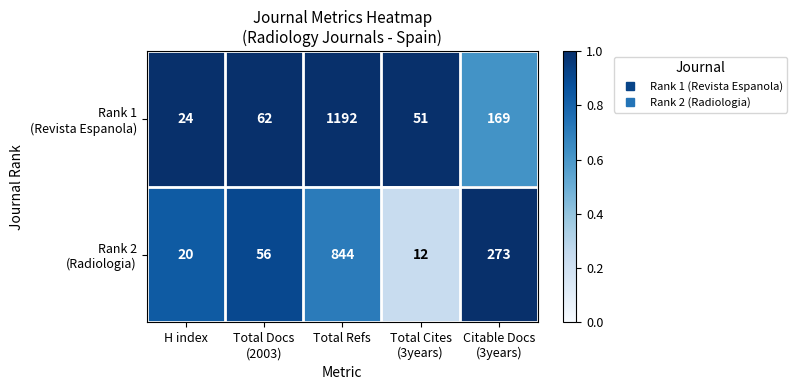

At which category does the chart reach its peak across all series?

Total Refs